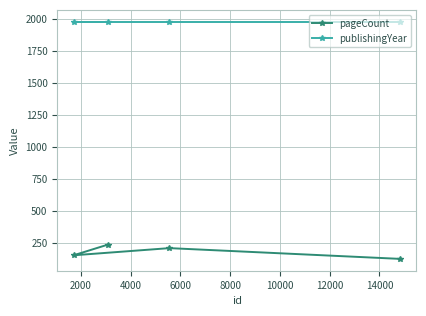

Rank the series by their maximum value, from lowest to highest.

pageCount, publishingYear